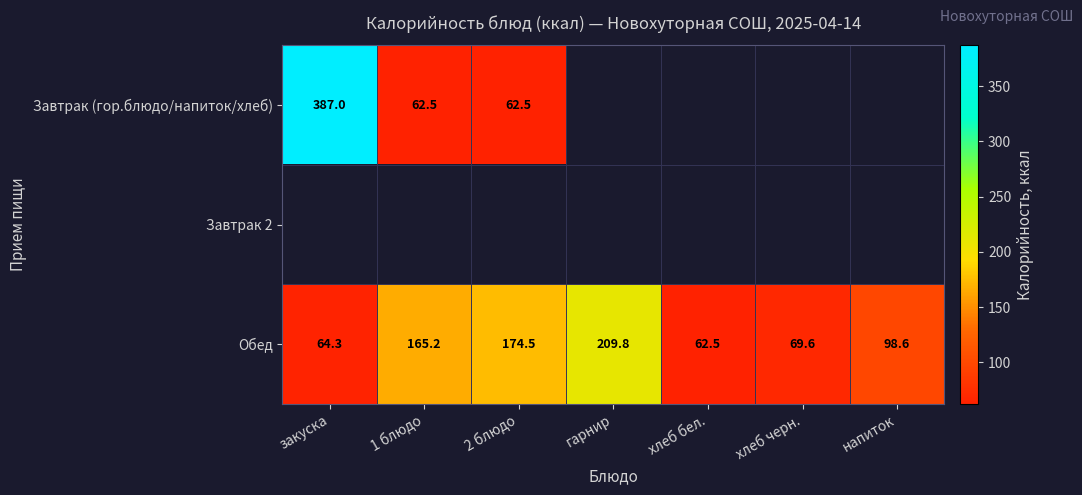

True or false: Обед has a value of 97.1 at хлеб черн..

False